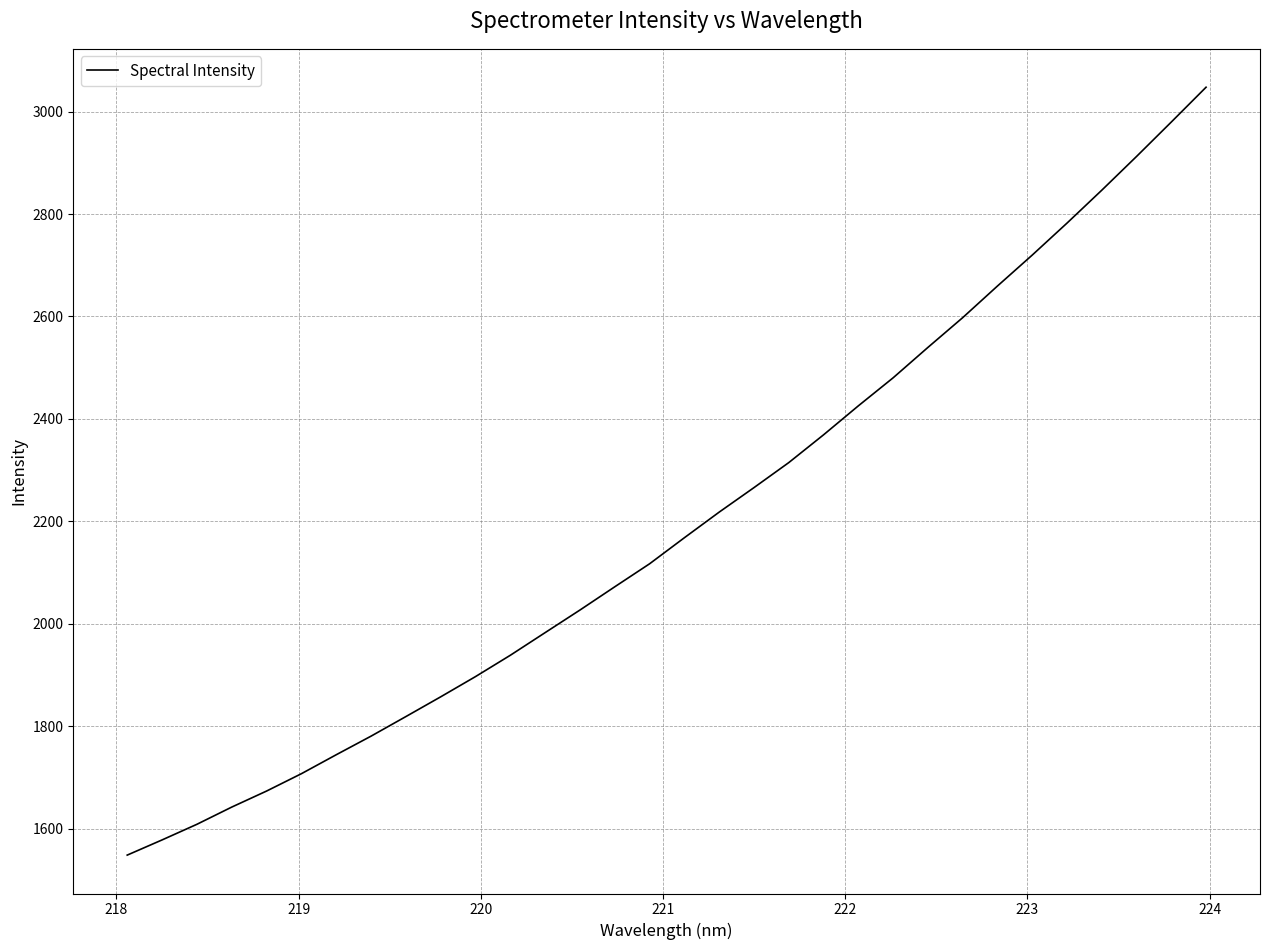

What is the difference between the maximum and minimum values?

1499.4